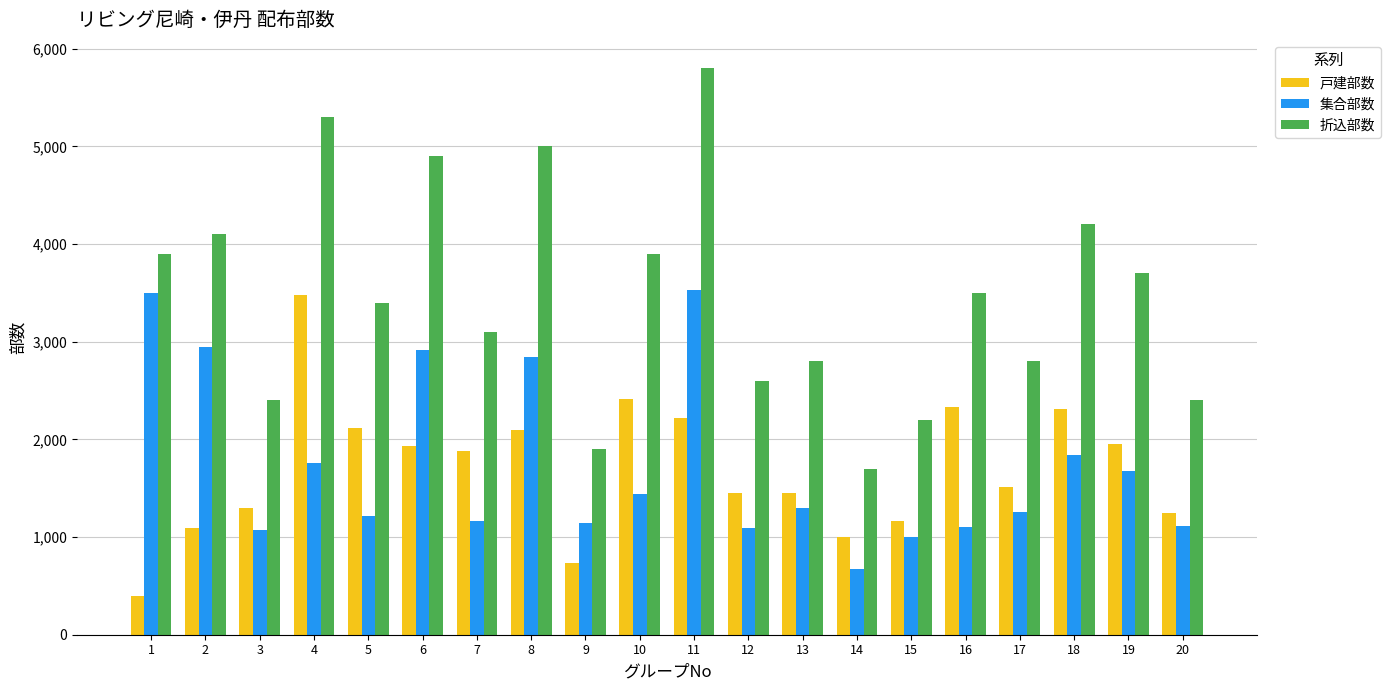

Where is 集合部数 nearest to the value 2100?

18